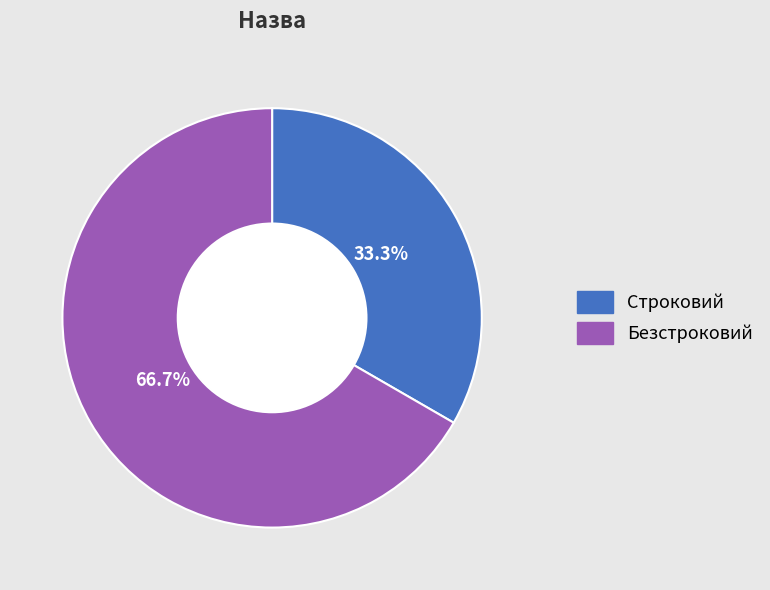

Which category accounts for the majority?

Безстроковий